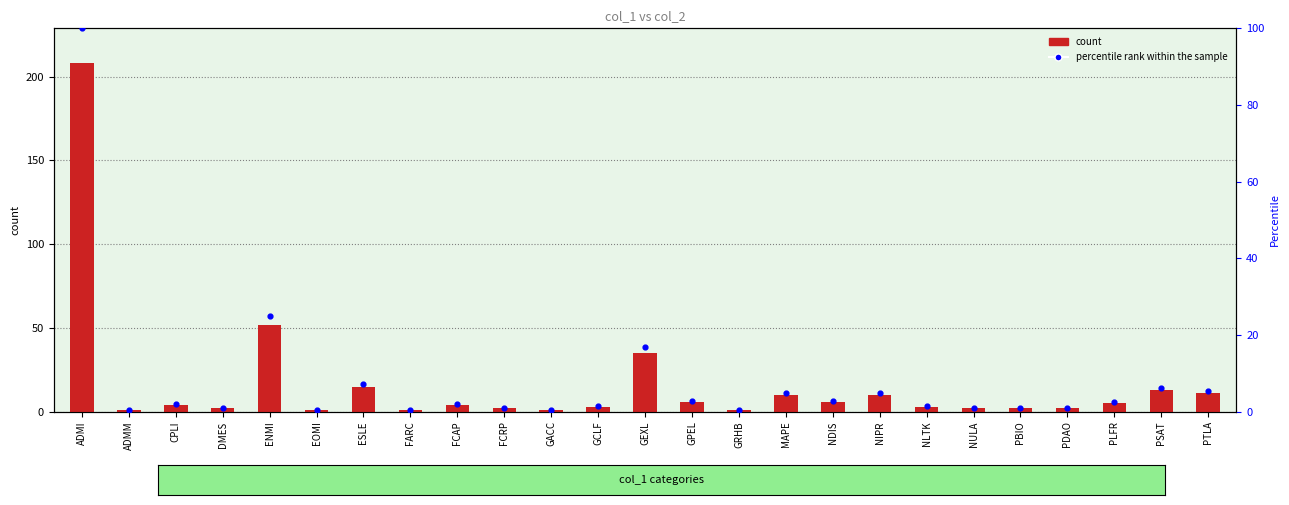

Is the value of col_2 at ADMM greater than the value of percentile rank within the sample at GCLF?

No